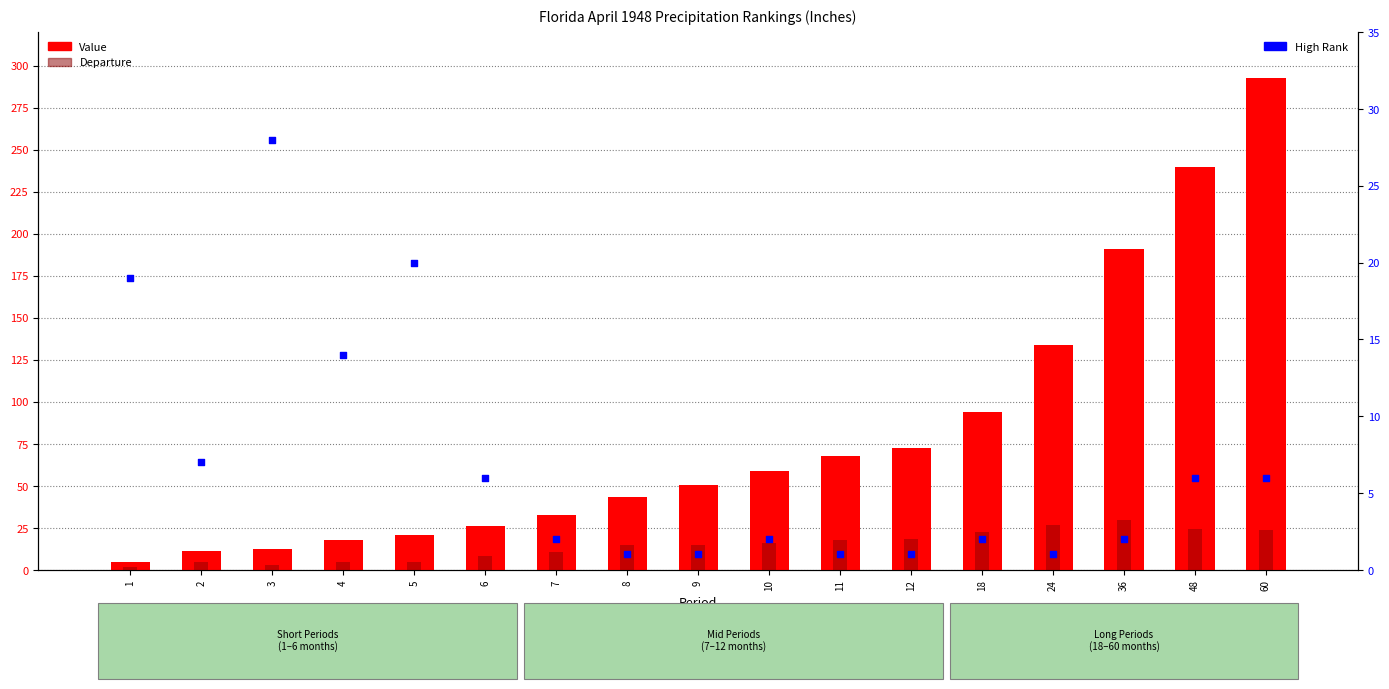

Which series contains the highest Y value?

Value